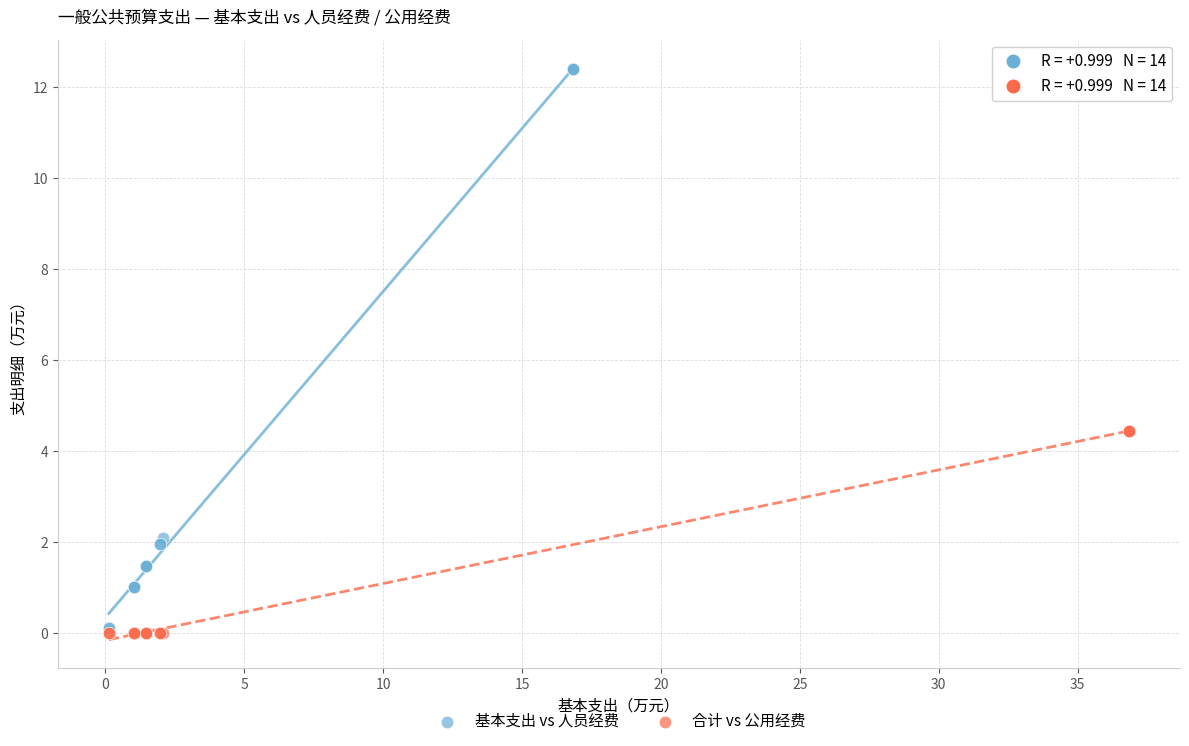

Which series contains the highest Y value?

基本支出 vs 人员经费